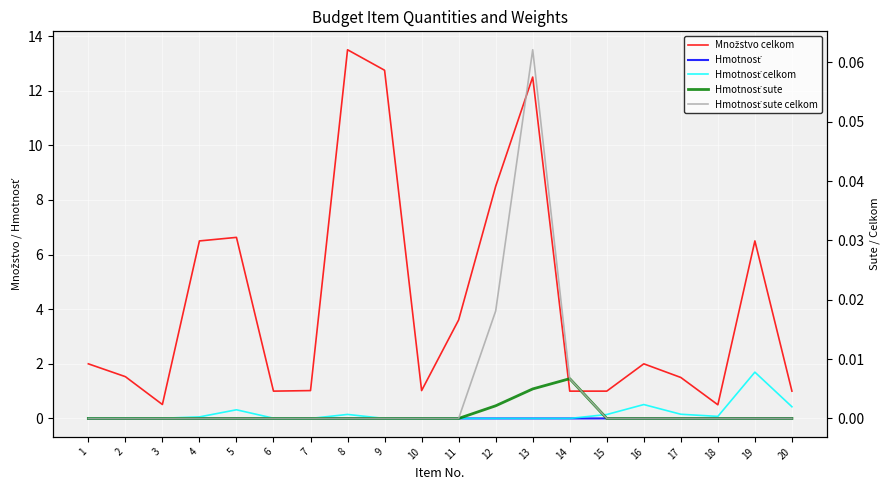

Reading left to right, list all the values displayed in this chart.

Množstvo celkom: 1=2.0	2=1.5	3=0.5	4=6.5	5=6.6	6=1.0	7=1.0	8=13.5	9=12.8	10=1.0	11=3.6	12=8.5	13=12.5	14=1.0	15=1.0	16=2.0	17=1.5	18=0.5	19=6.5	20=1.0
Hmotnosť: 1=0.0	2=0.0	3=0.0	4=0.0	5=0.0	6=0.0	7=0.0	8=0.0	9=0.0	10=0.0	11=0.0	12=0.0	13=0.0	14=0.0	15=0.0	16=0.0	17=0.0	18=0.0	19=0.0	20=0.0
Hmotnosť celkom: 1=0.0	2=0.0	3=0.0	4=0.0	5=0.0	6=0.0	7=0.0	8=0.0	9=0.0	10=0.0	11=0.0	12=0.0	13=0.0	14=0.0	15=0.0	16=0.0	17=0.0	18=0.0	19=0.0	20=0.0
Hmotnosť sute: 1=0.0	2=0.0	3=0.0	4=0.0	5=0.0	6=0.0	7=0.0	8=0.0	9=0.0	10=0.0	11=0.0	12=0.0	13=0.0	14=0.0	15=0.0	16=0.0	17=0.0	18=0.0	19=0.0	20=0.0
Hmotnosť sute celkom: 1=0.0	2=0.0	3=0.0	4=0.0	5=0.0	6=0.0	7=0.0	8=0.0	9=0.0	10=0.0	11=0.0	12=0.0	13=0.1	14=0.0	15=0.0	16=0.0	17=0.0	18=0.0	19=0.0	20=0.0